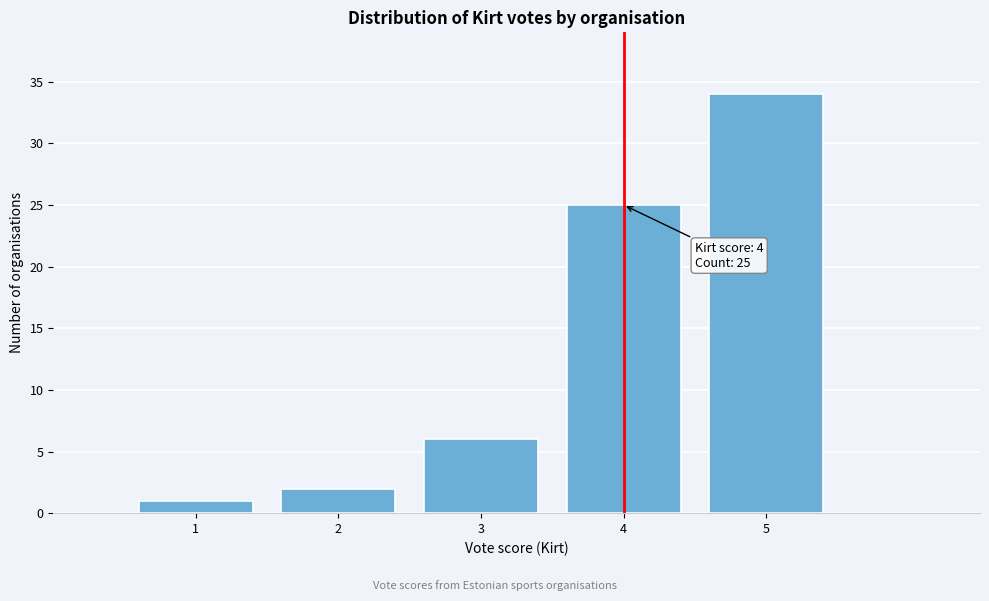

Over which range of the x-axis is the bar tallest?

4.5 to 5.5